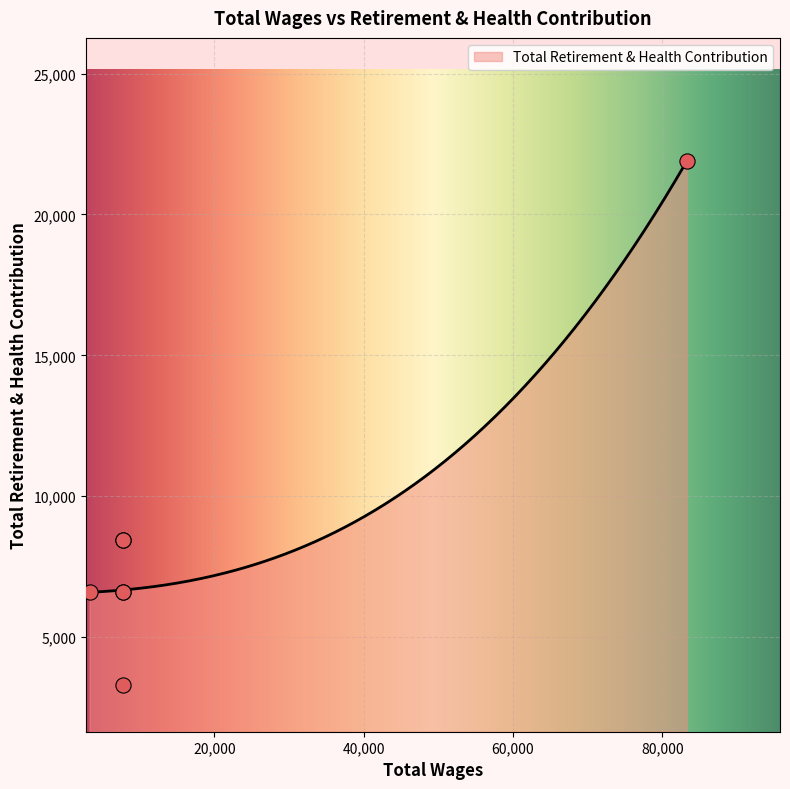

Approximately how many times larger is the value at 3300.0 compared to 7740.0?

1.0